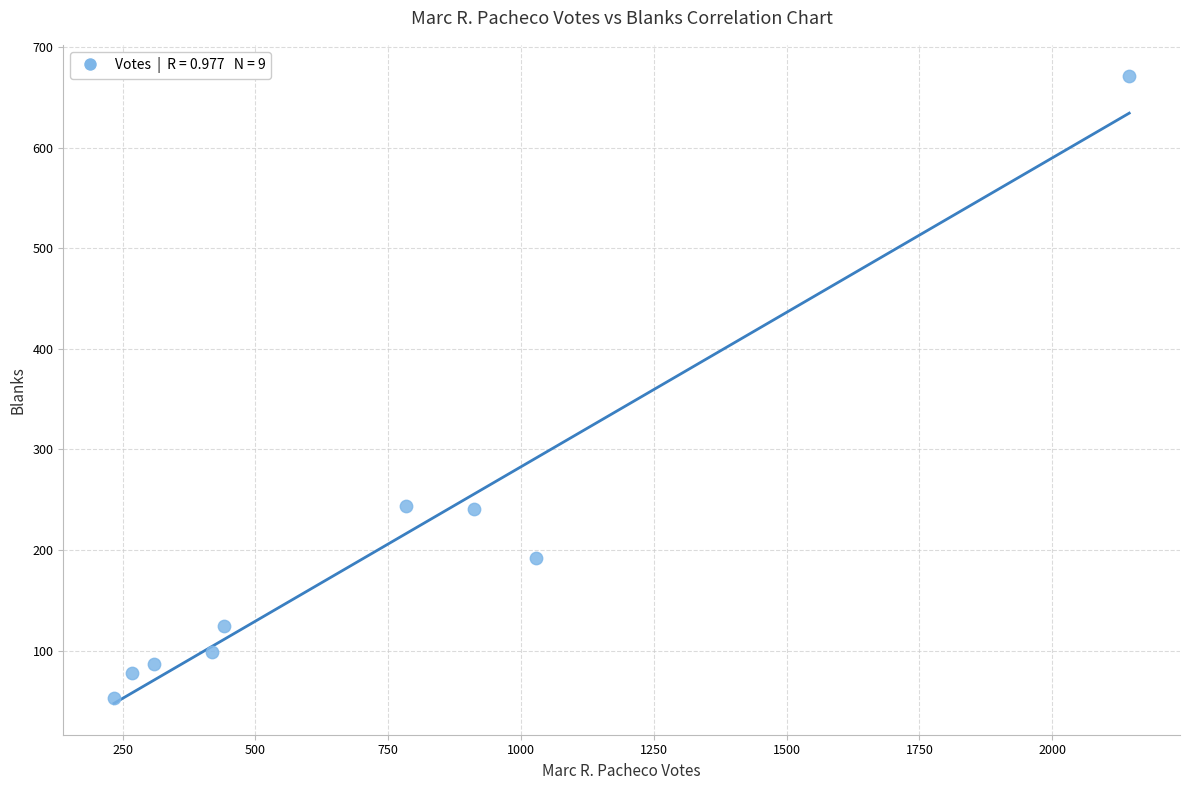

What is the range of Y values (max minus min)?

618